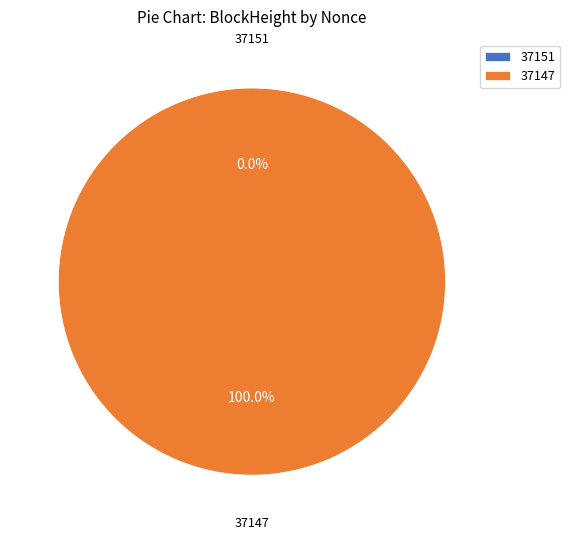

Is 37147 the majority of the pie?

Yes